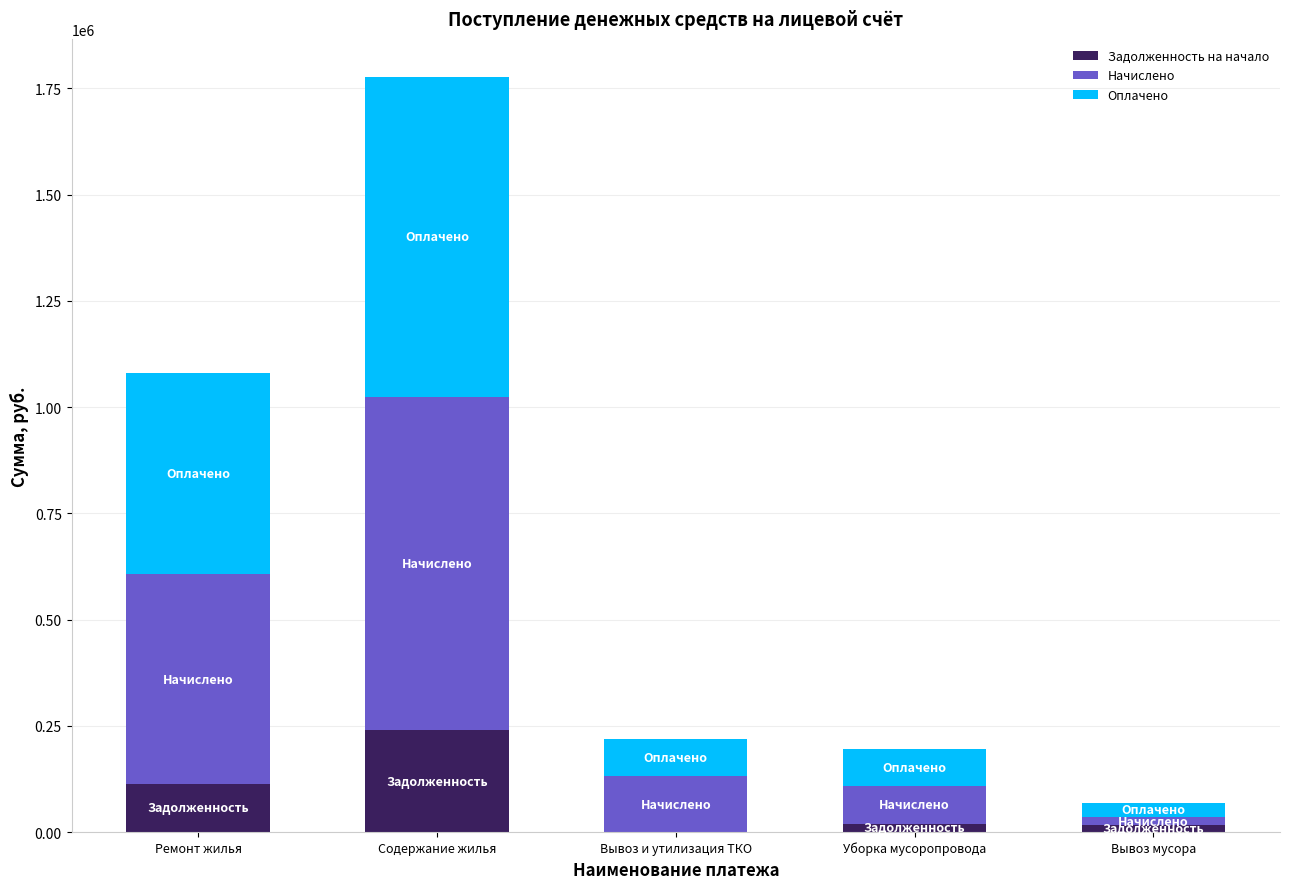

At which category is the sum across all series the highest?

Содержание жилья